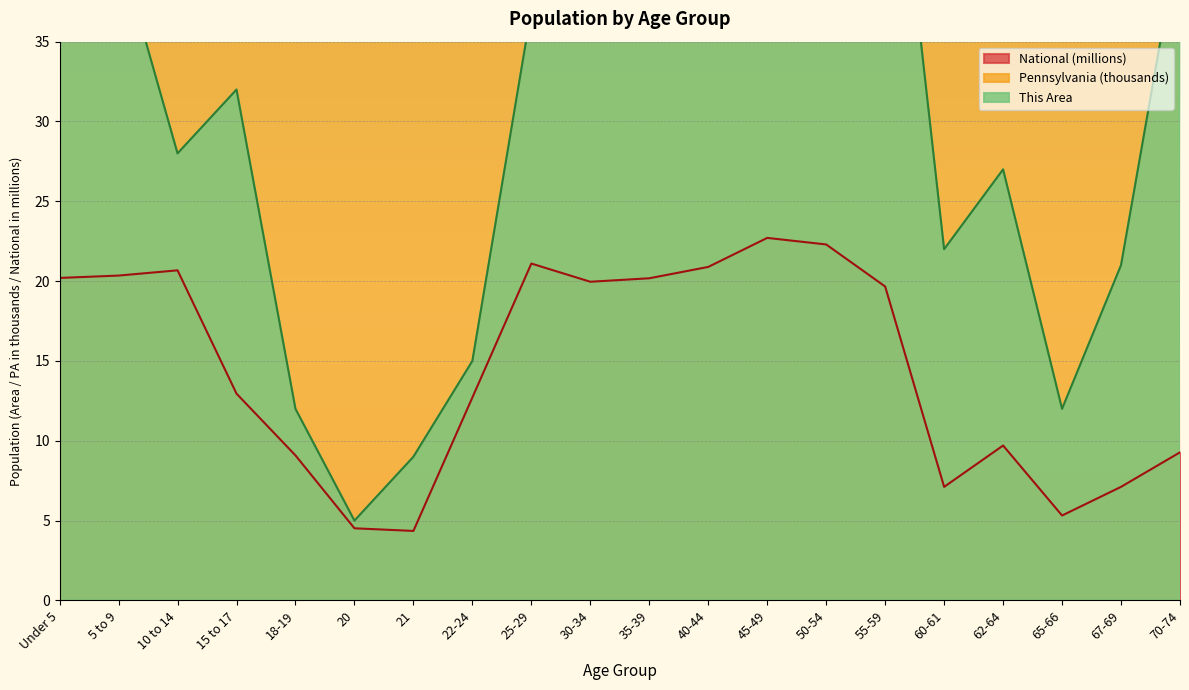

True or false: Pennsylvania and This Area intersect in this chart.

False